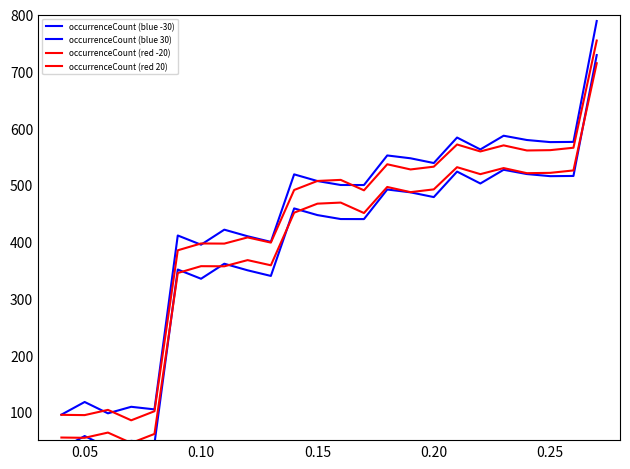

True or false: occurrenceCount (red -20) has more than 0 interior local peaks.

True